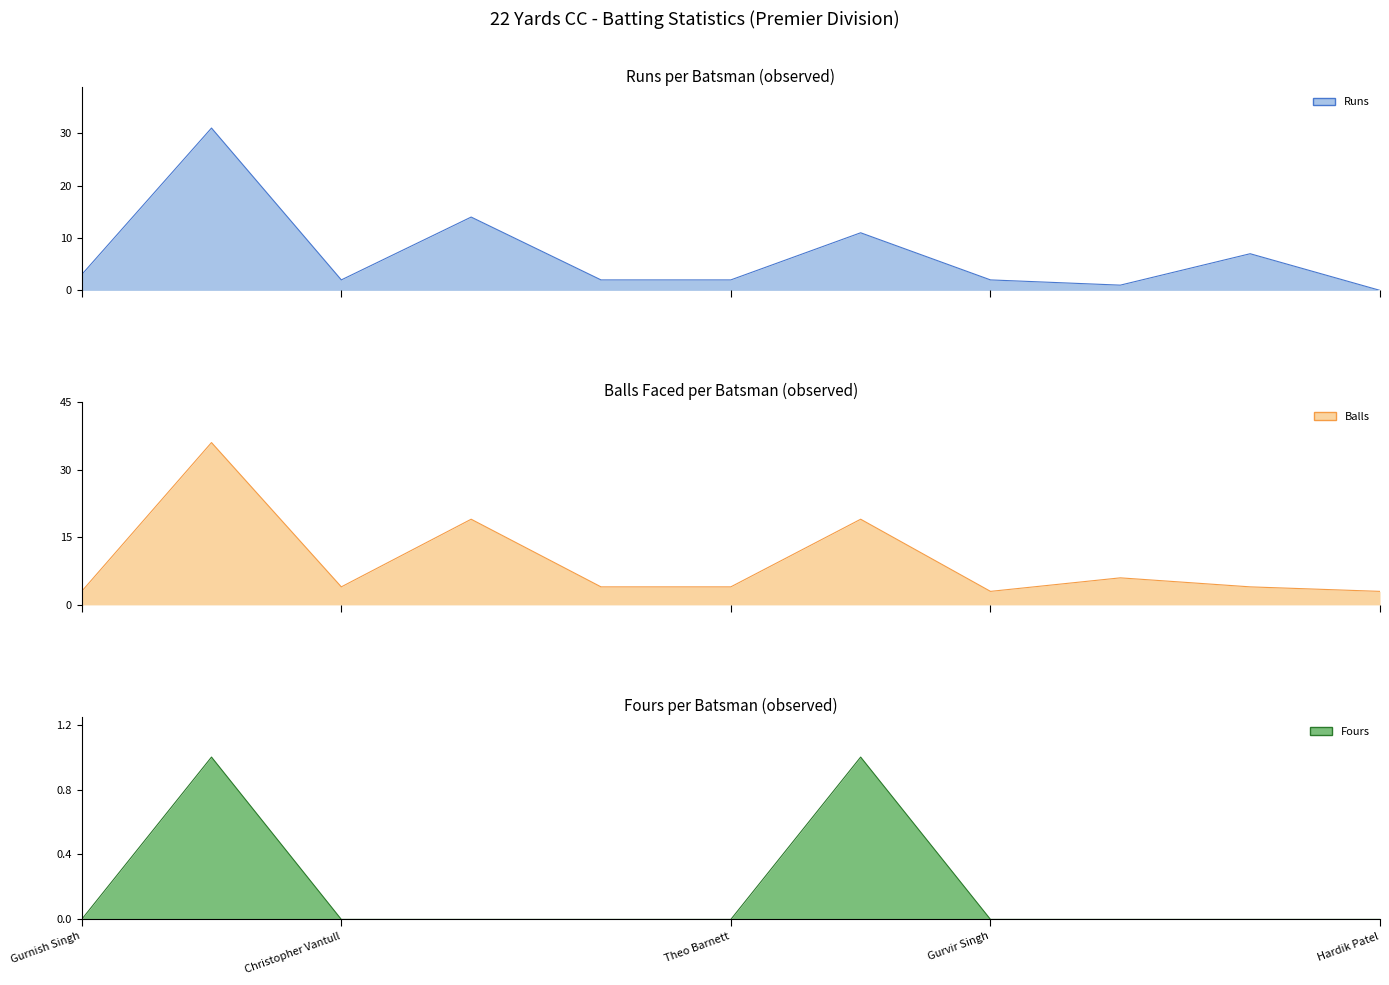

Reading left to right, what are all the values shown in this chart?

Runs line: 3	31	2	14	2	2	11	2	1	7	0
Balls line: 3	36	4	19	4	4	19	3	6	4	3
Fours line: 0	1	0	0	0	0	1	0	0	0	0